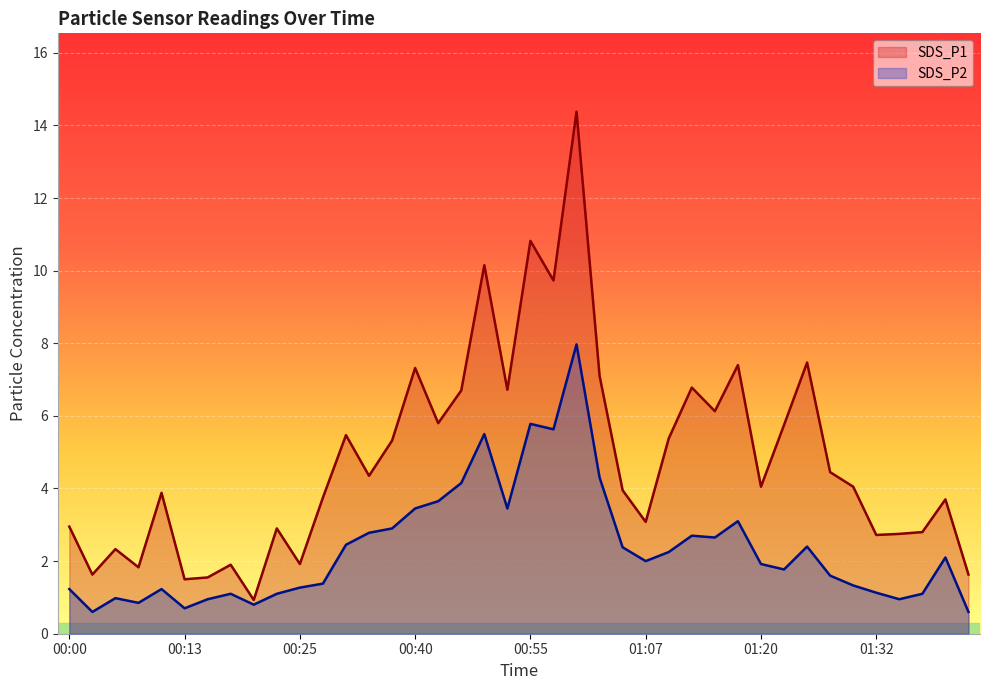

At which category does the chart reach its minimum across all series?

00:03